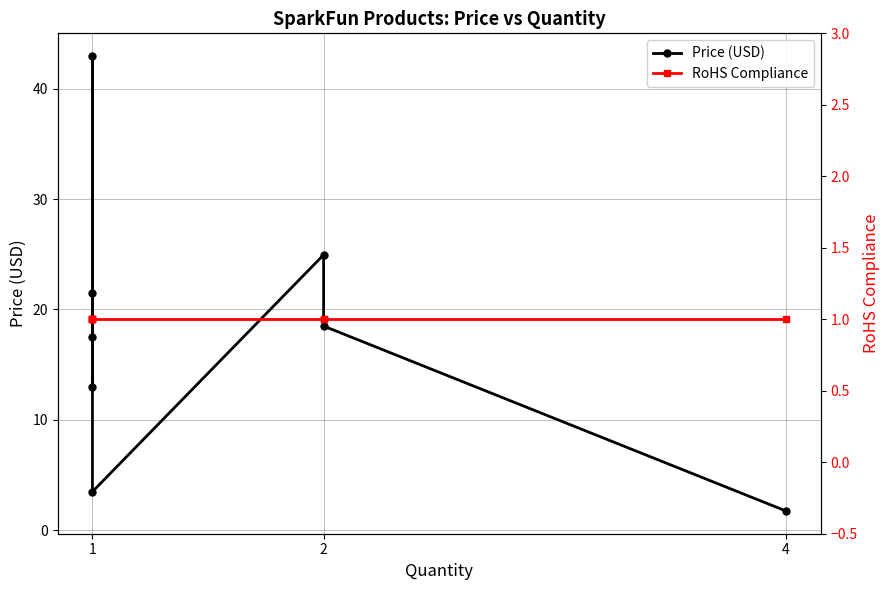

True or false: Price (USD) and RoHS Compliance intersect in this chart.

False